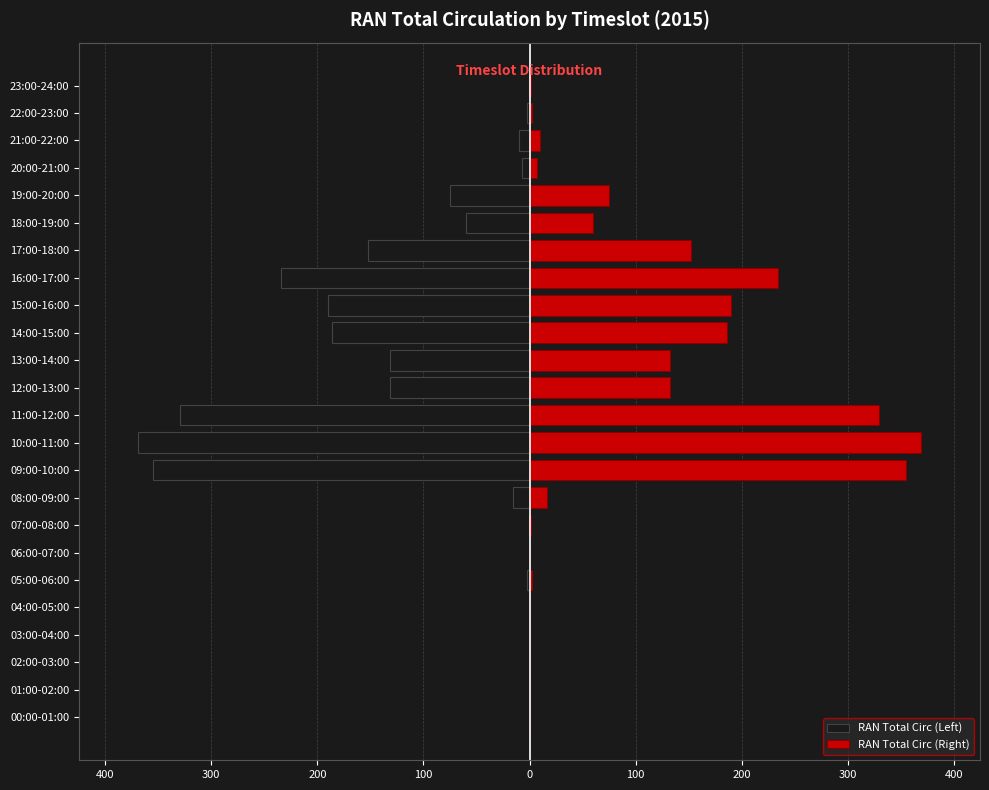

Rank the series at 17:00-18:00 from lowest to highest value.

RAN Total Circ (Left), RAN Total Circ (Right)